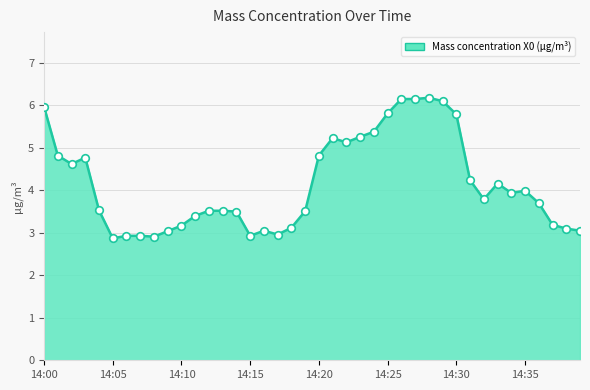

What is the difference between the maximum and minimum values?

3.3